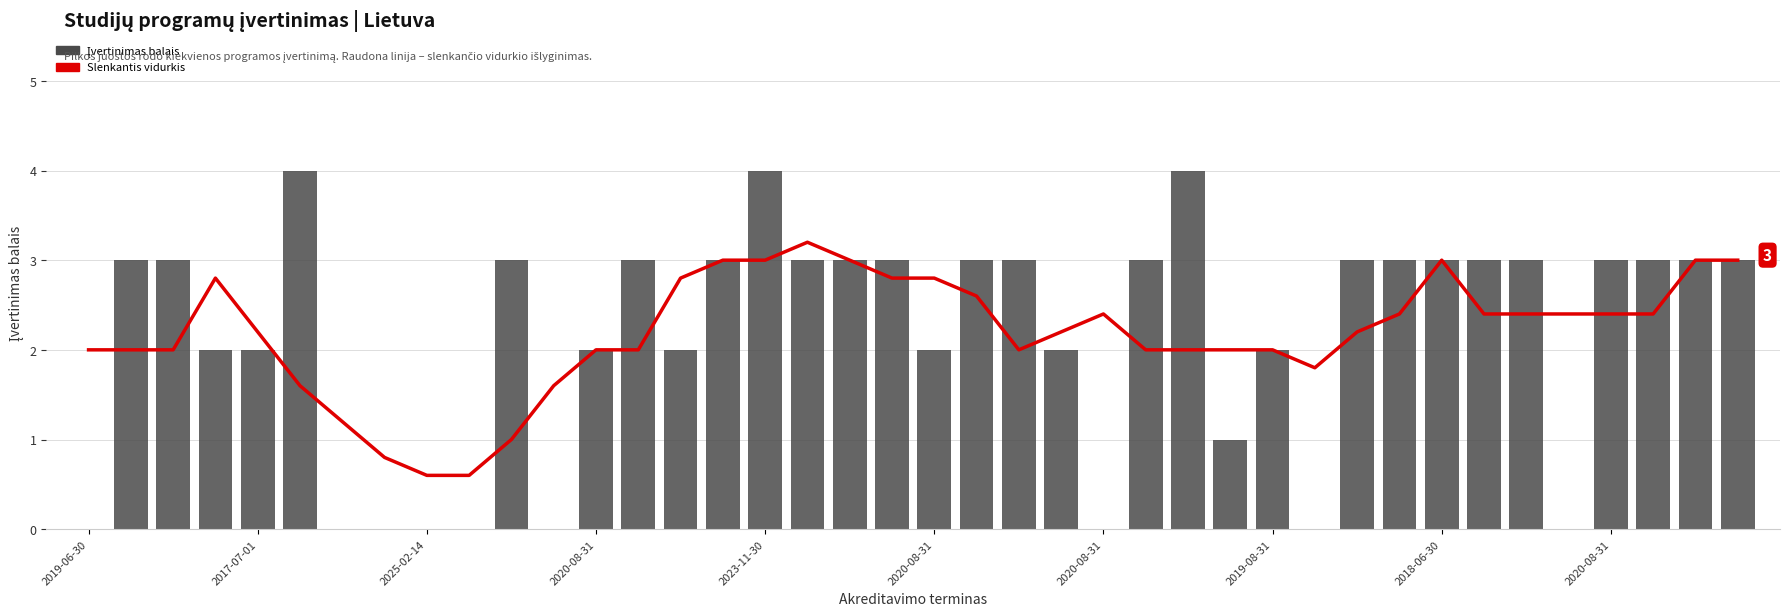

Count the Įvertinimas balais values in the range 2 to 3.

27